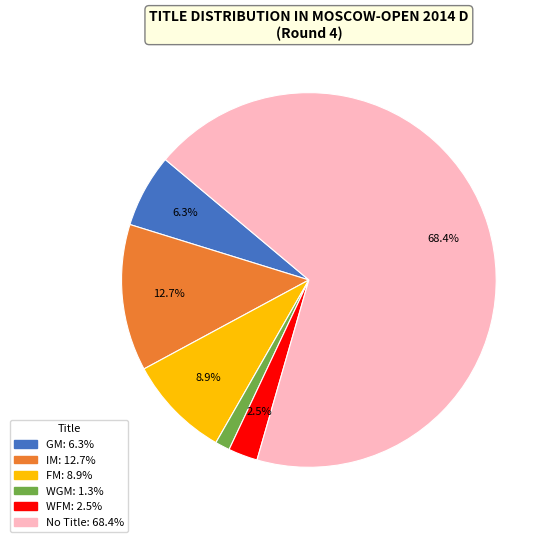

How many segments does this pie chart have?

6